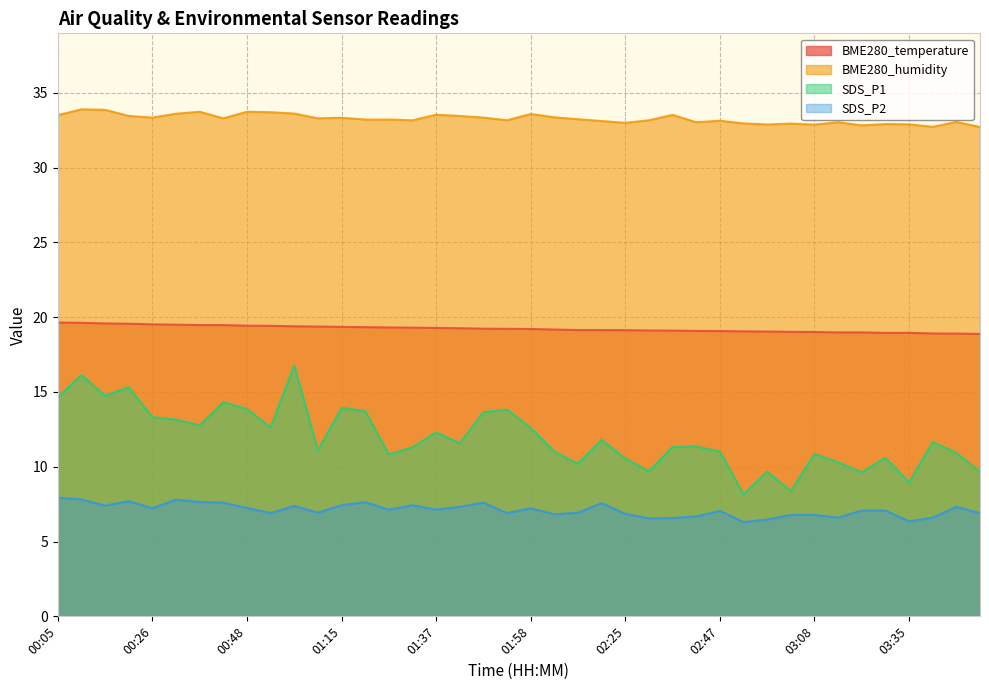

Between 01:15 and 02:09, which series saw the biggest shift?

SDS_P1